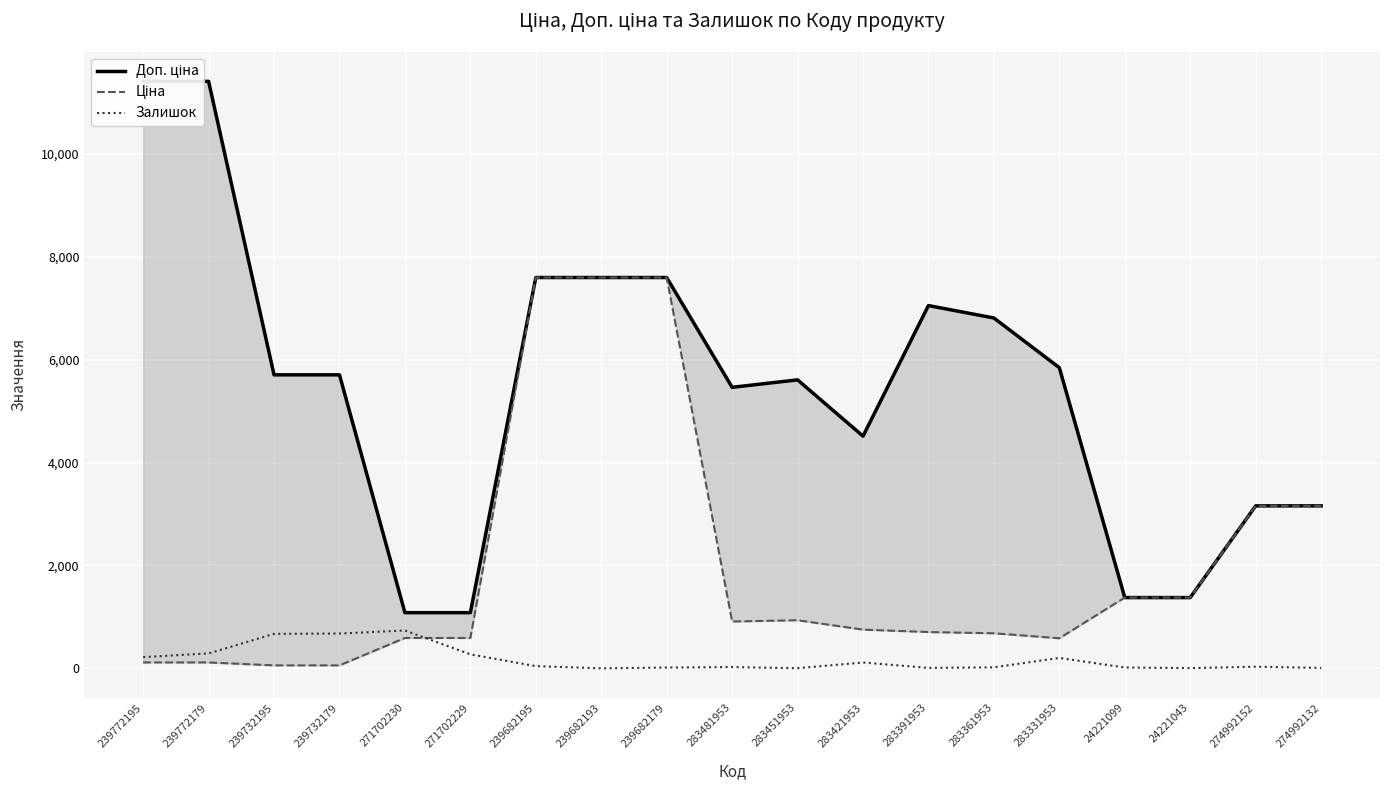

At how many categories does at least one series exceed 1394?

15